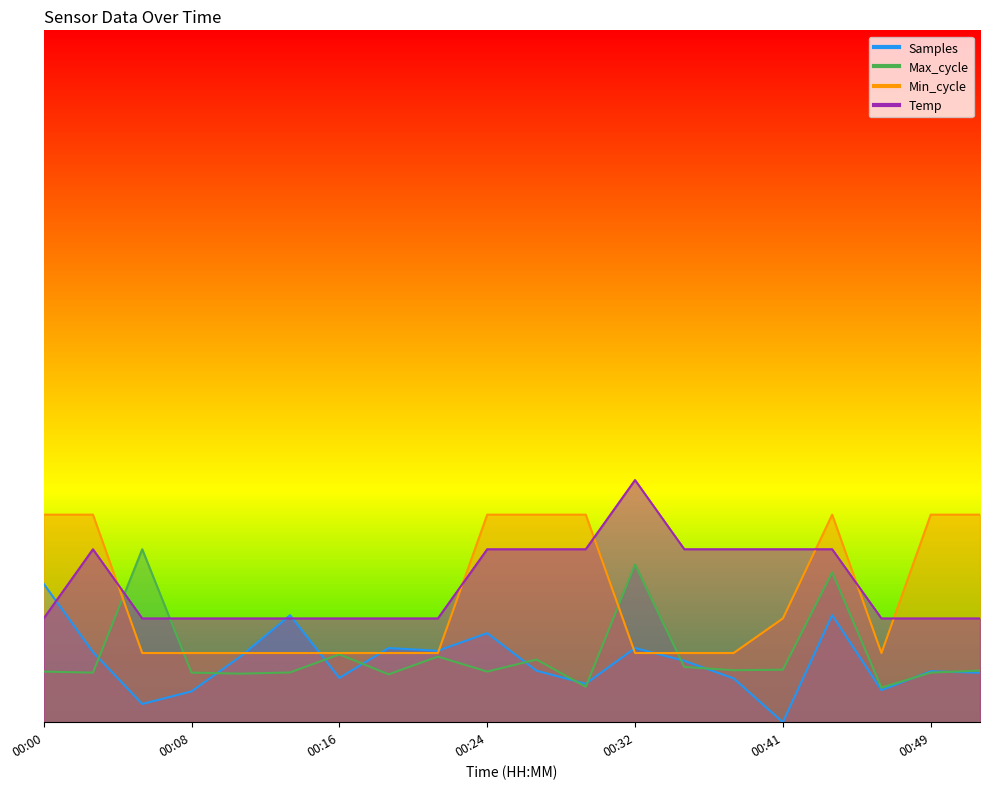

Reading left to right, what are all the values shown in this chart?

Samples: 0.2	0.1	0.0	0.0	0.1	0.2	0.1	0.1	0.1	0.1	0.1	0.1	0.1	0.1	0.1	0.0	0.2	0.0	0.1	0.1
Max_cycle: 0.1	0.1	0.2	0.1	0.1	0.1	0.1	0.1	0.1	0.1	0.1	0.1	0.2	0.1	0.1	0.1	0.2	0.1	0.1	0.1
Min_cycle: 0.3	0.3	0.1	0.1	0.1	0.1	0.1	0.1	0.1	0.3	0.3	0.3	0.1	0.1	0.1	0.2	0.3	0.1	0.3	0.3
Temp: 0.2	0.2	0.2	0.2	0.2	0.2	0.2	0.2	0.2	0.2	0.2	0.2	0.4	0.2	0.2	0.2	0.2	0.2	0.2	0.2